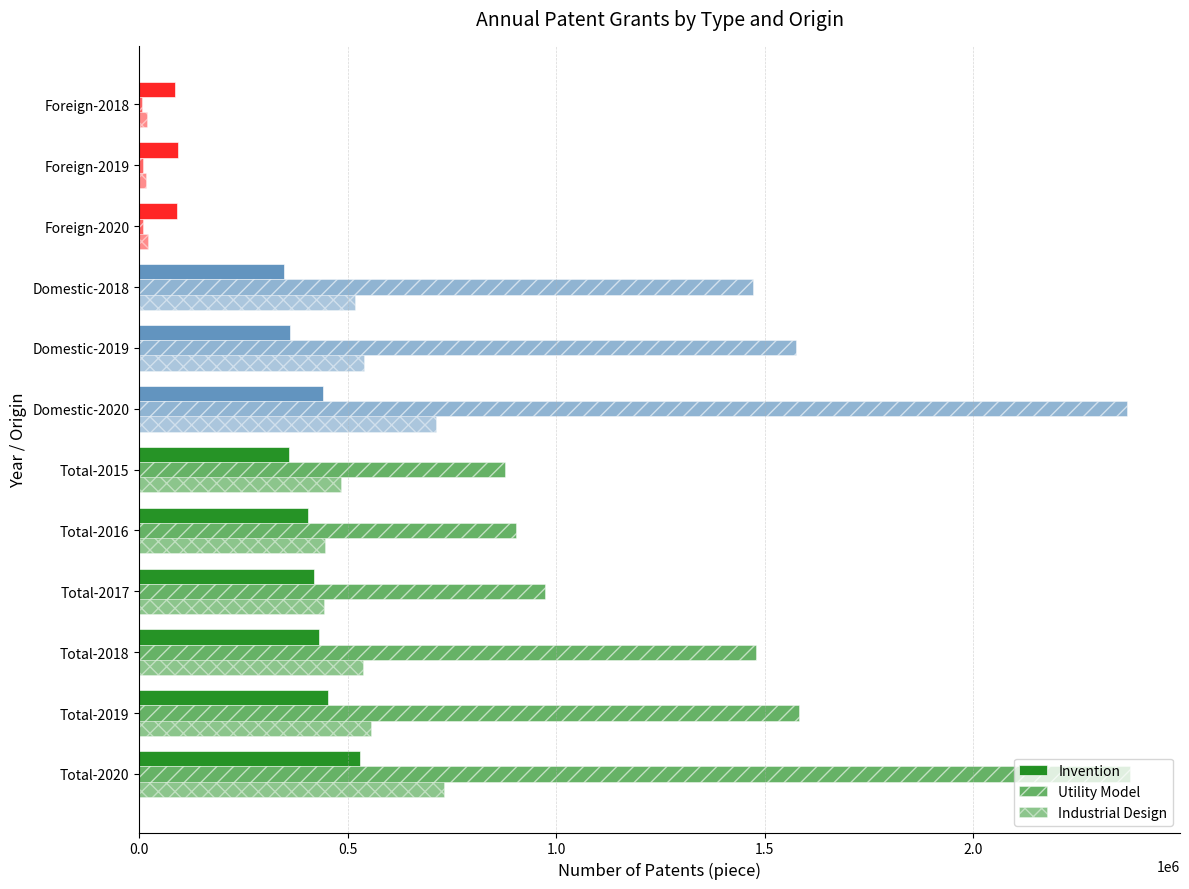

How many data points does each series have?

12